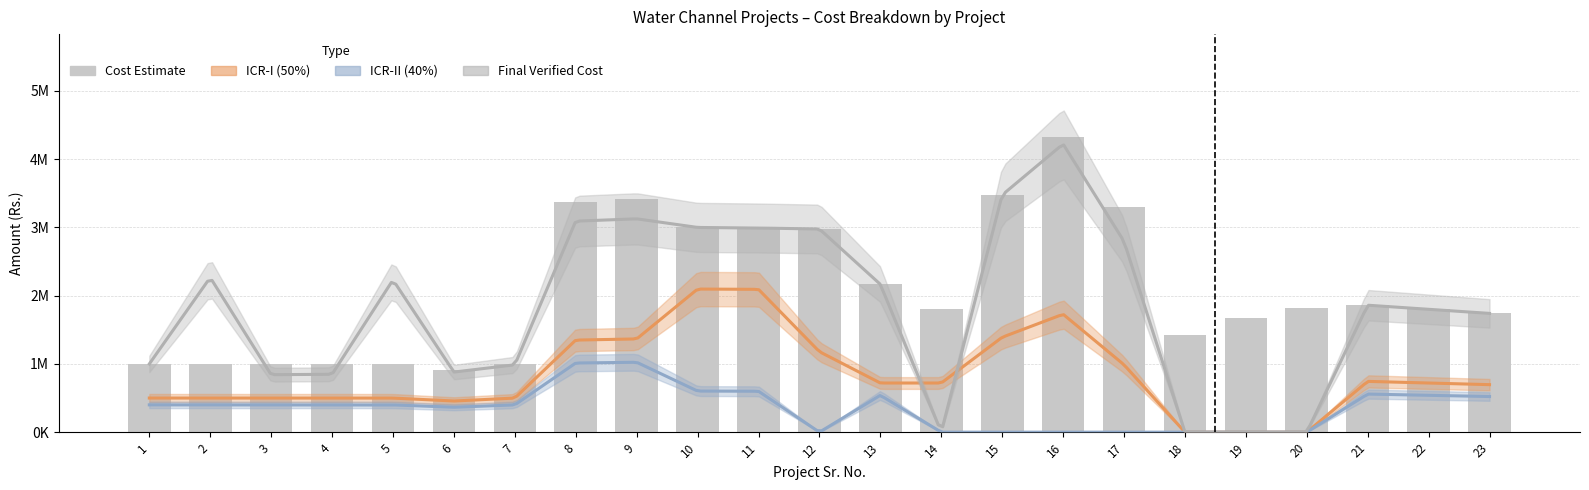

What is the sum of all Cost Estimate values?

48025421.0